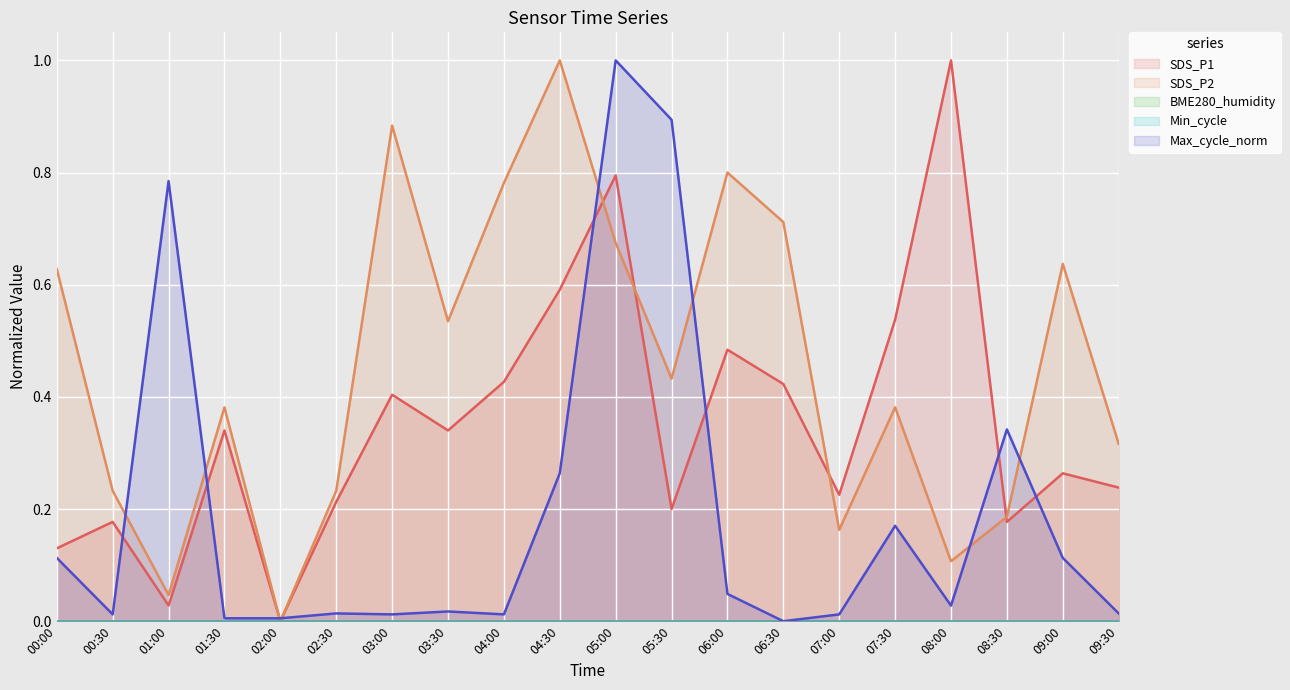

Is it true that SDS_P2 equals 0.2 at 02:30?

True